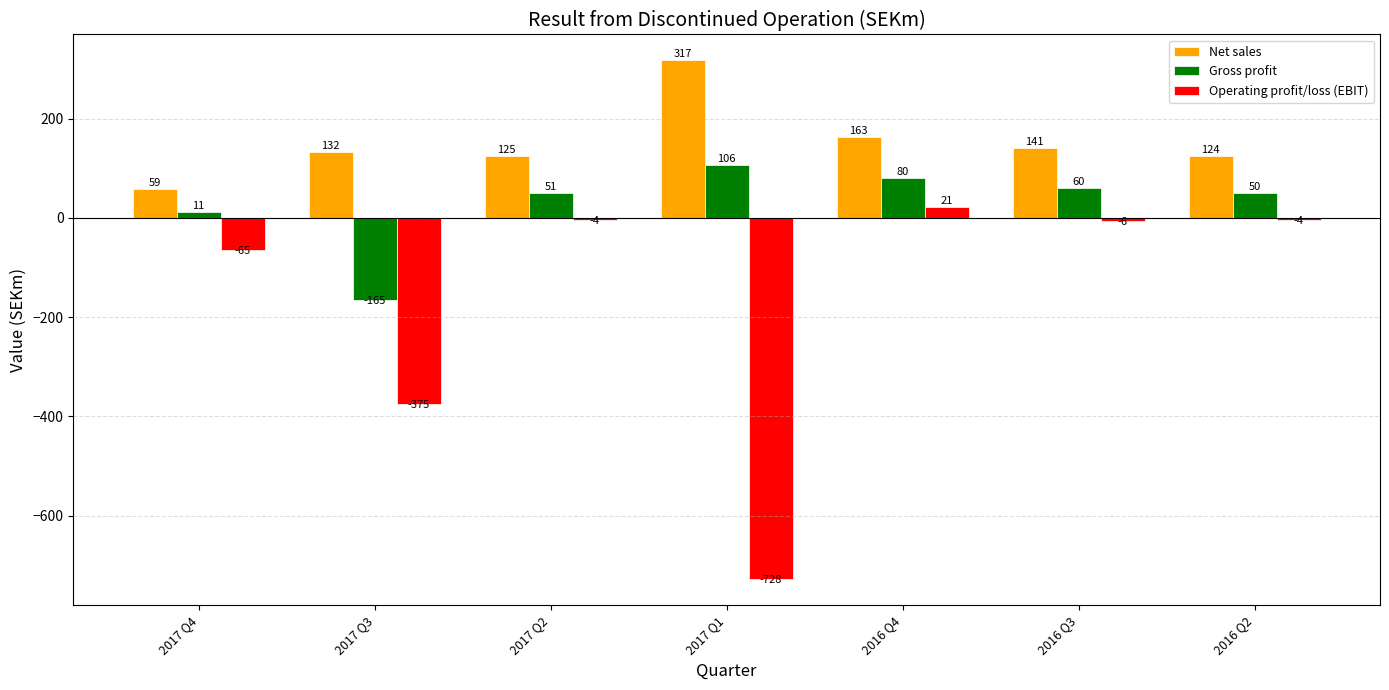

What is the difference between the highest and lowest values at 2016 Q4?

142